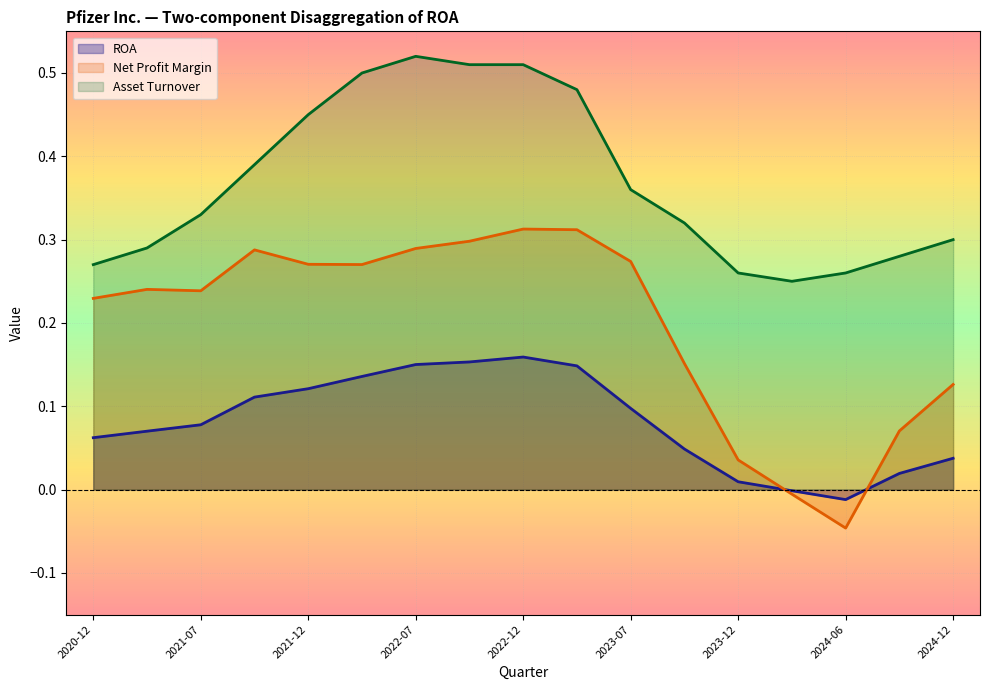

Which series has the largest total across all categories?

Asset Turnover